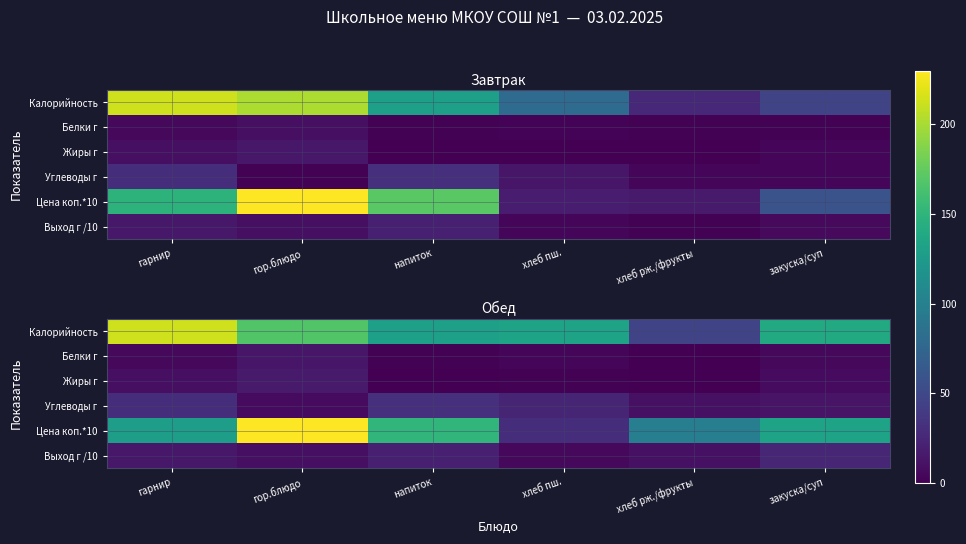

At which category is the sum across all series the highest?

гор.блюдо